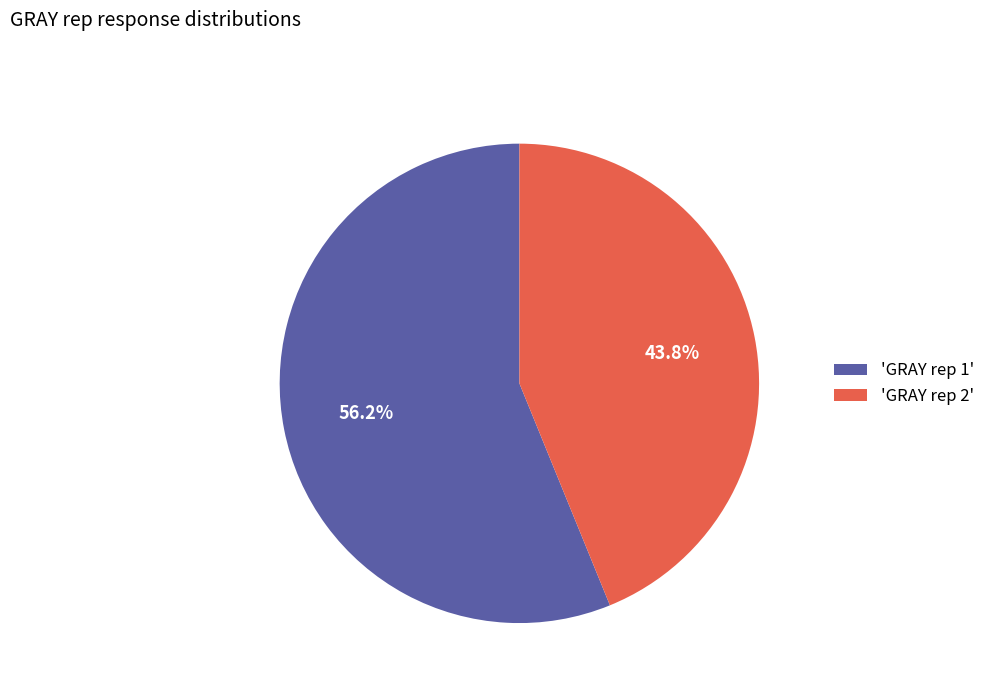

How many segments does this pie chart have?

2